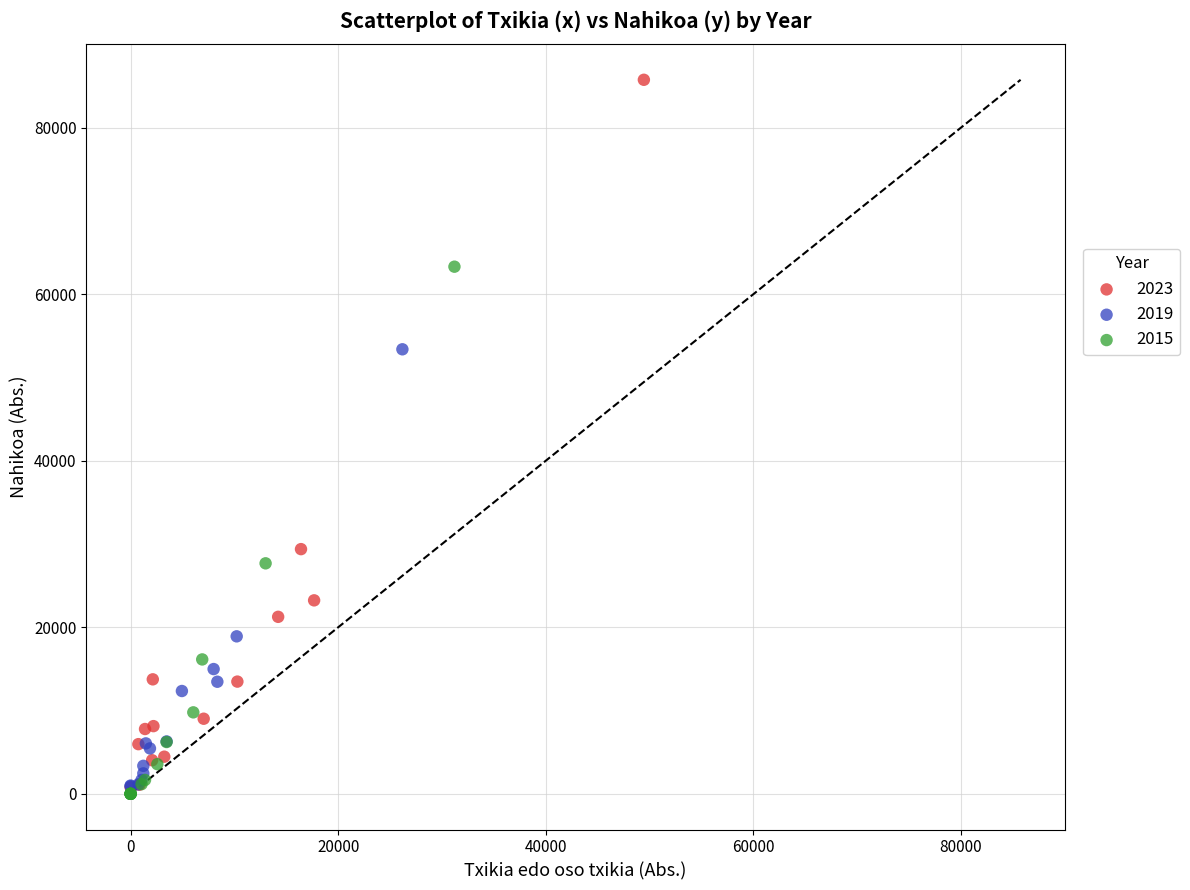

What are all the series names shown in the legend?

2023, 2019, 2015